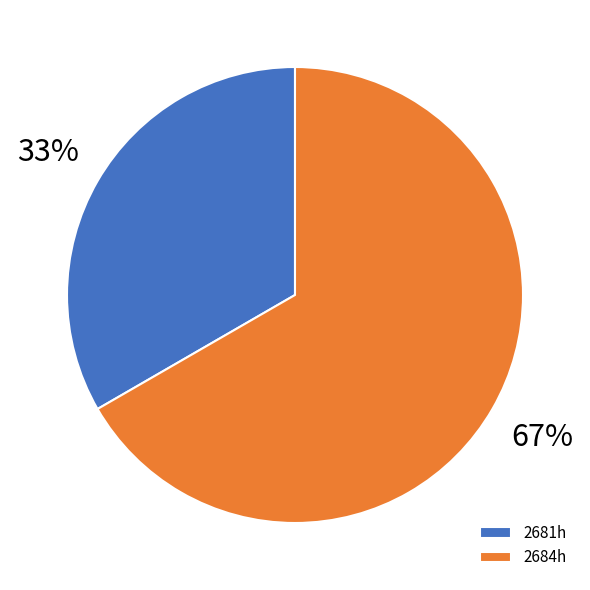

Do 2684h and 2681h together represent more than half of the pie?

Yes